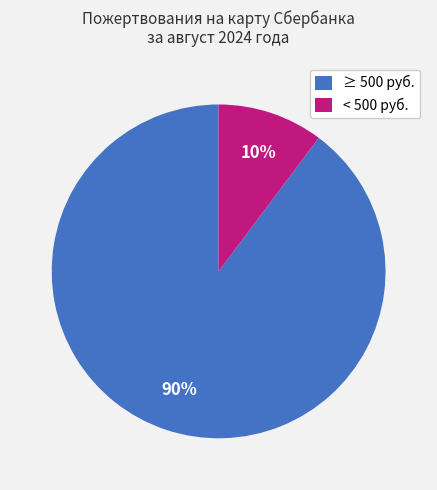

Is the sum of ≥ 500 руб. and < 500 руб. greater than half?

Yes